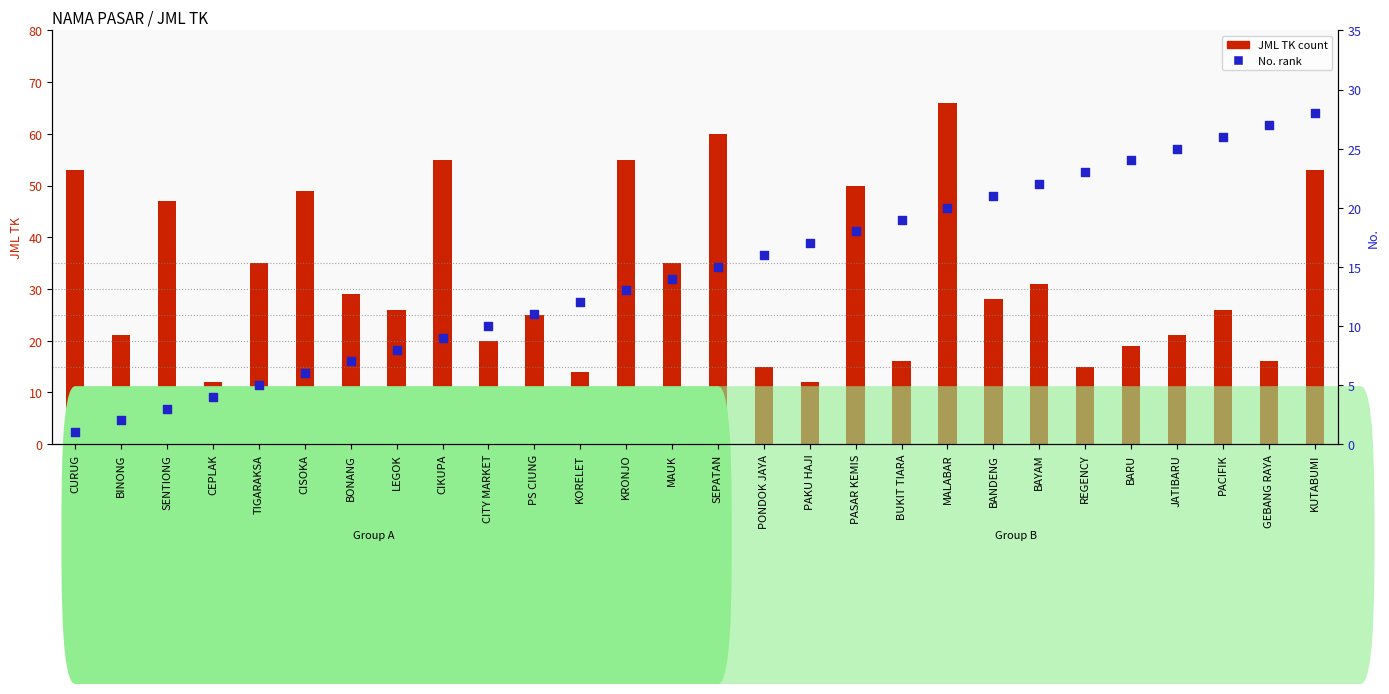

At which category is the sum across all series the highest?

MALABAR